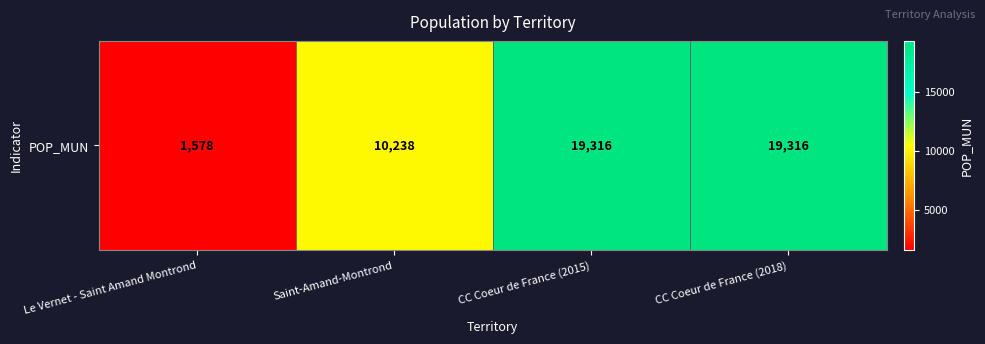

True or false: the data shows 8187 at CC Coeur de France (2015).

False